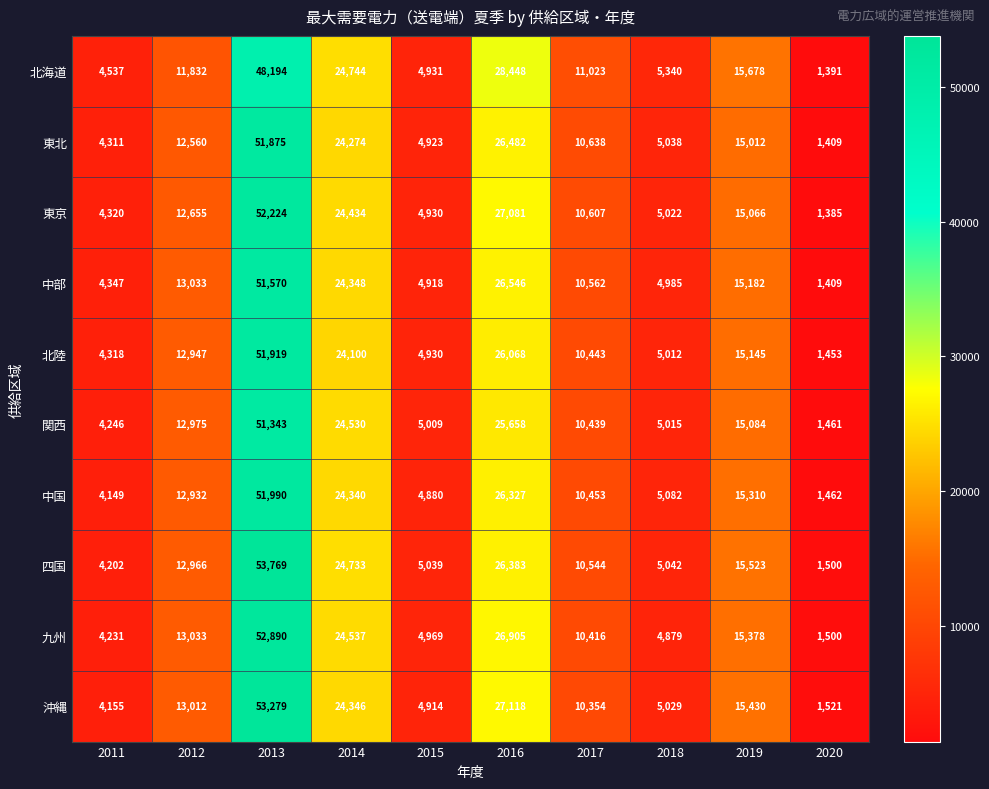

What is the sum of the 沖縄 values at 2011 and 2012?

17167